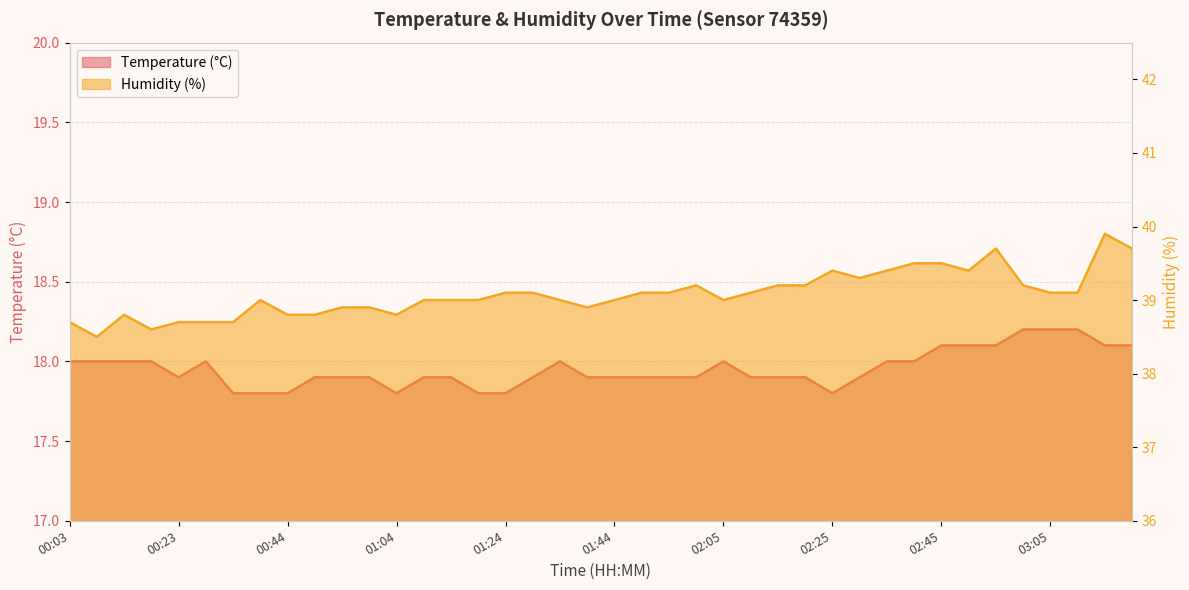

Rank the series at 02:00 from lowest to highest value.

Temperature (°C), Humidity (%)